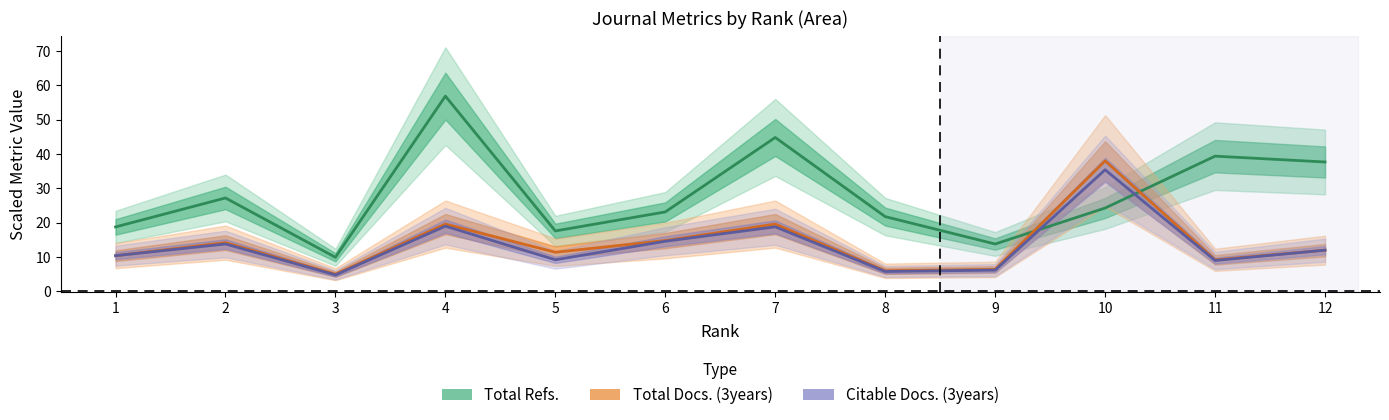

What is the maximum value for Total Refs.?

56.8